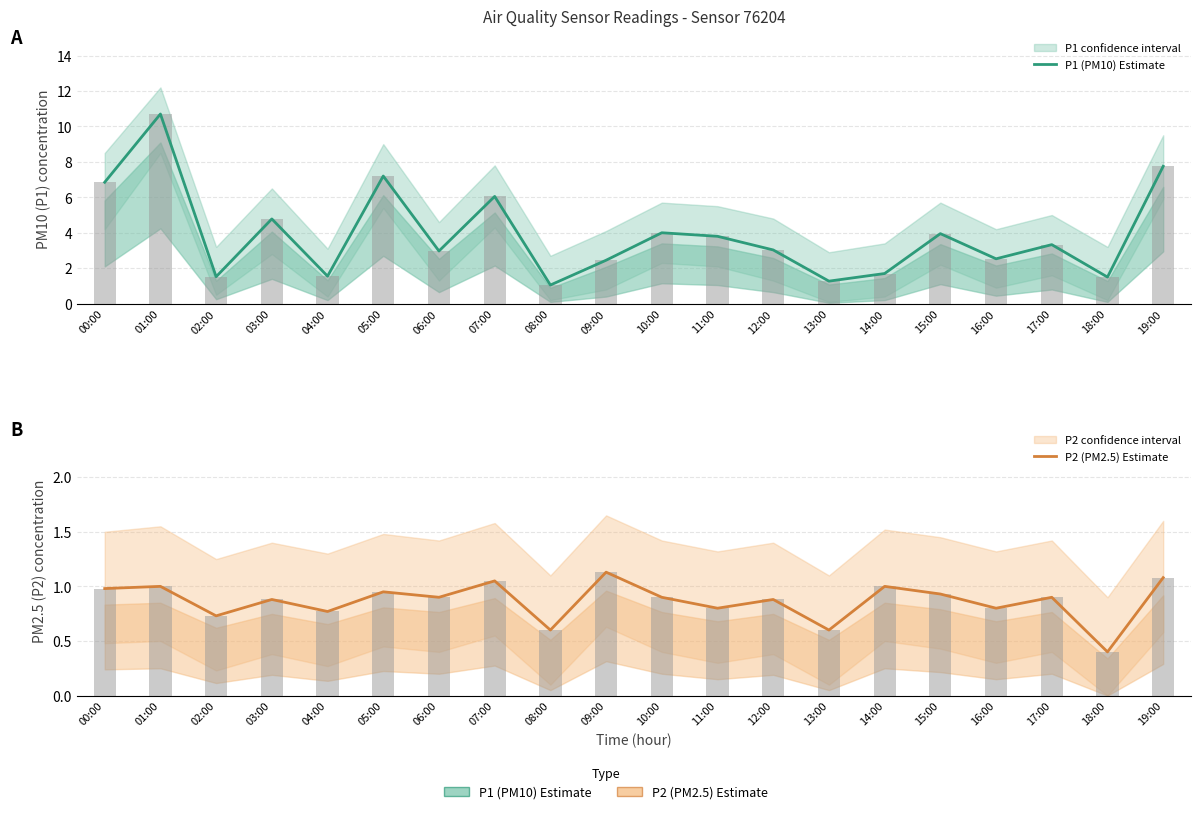

What is the spread (max minus min) of values at 17:00?

2.4